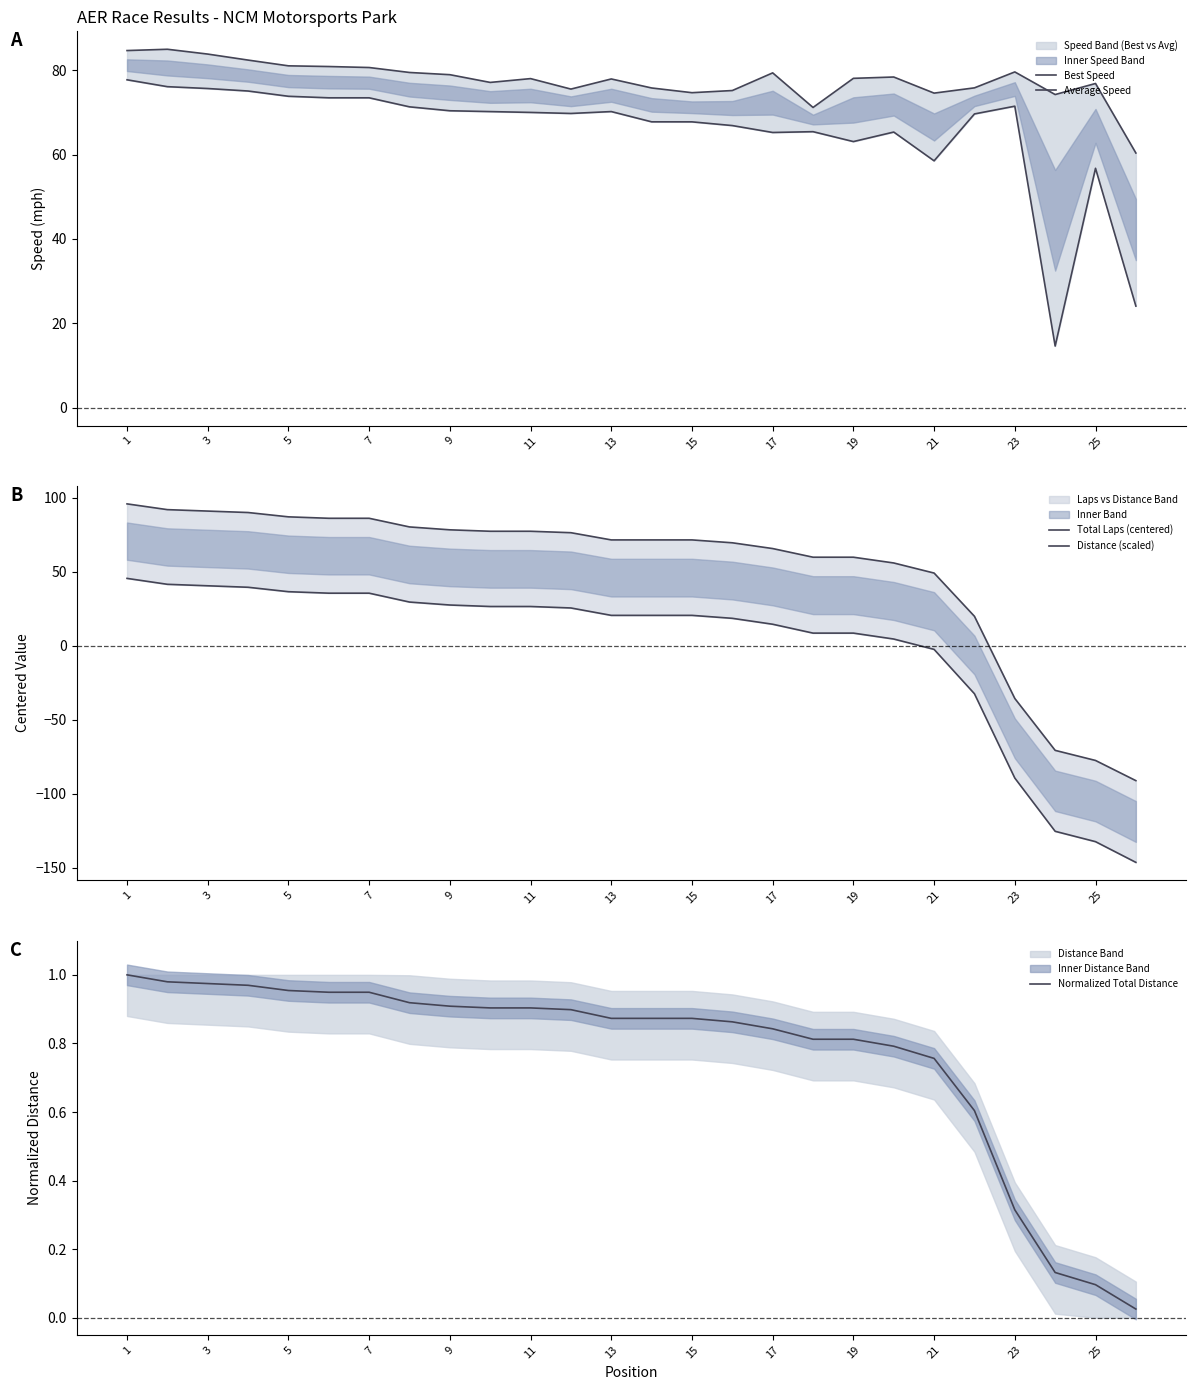

The value of Normalized Total Distance at 17 is 0.5. True or false?

False